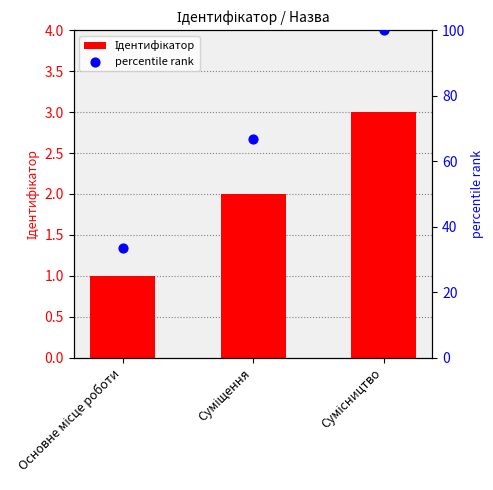

Which series contains the lowest Y value?

Ідентифікатор